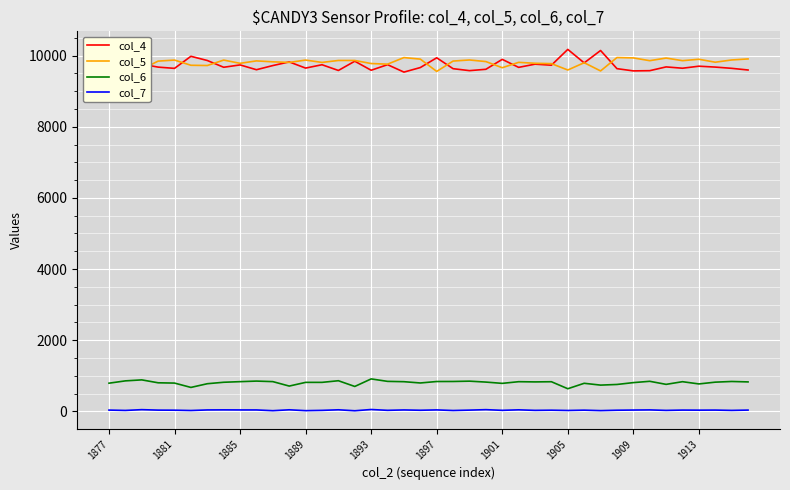

Where is col_4 nearest to the value 9851?

15